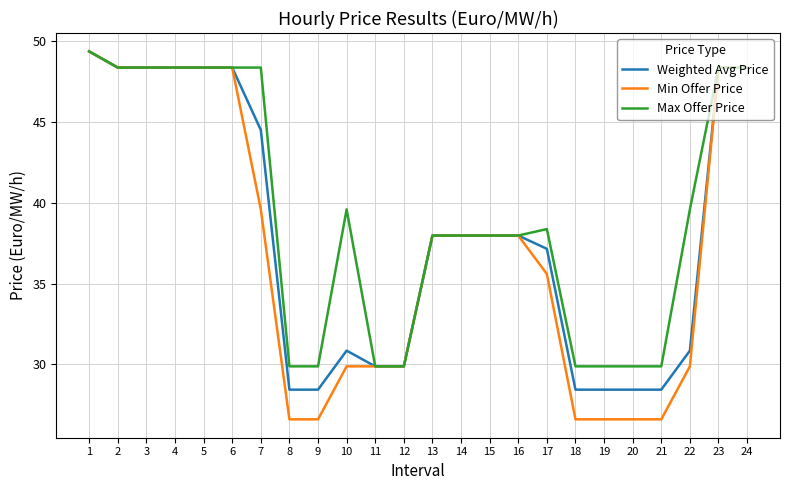

List the series in order of their overall mean, lowest first.

Min Offer Price, Weighted Avg Price, Max Offer Price